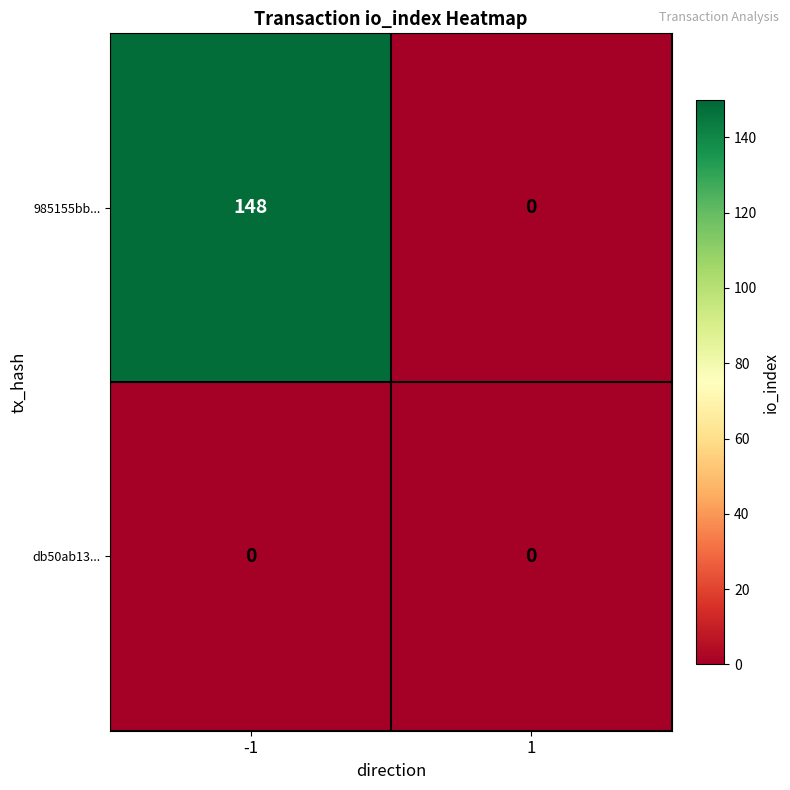

What is the spread (max minus min) of values at -1?

148